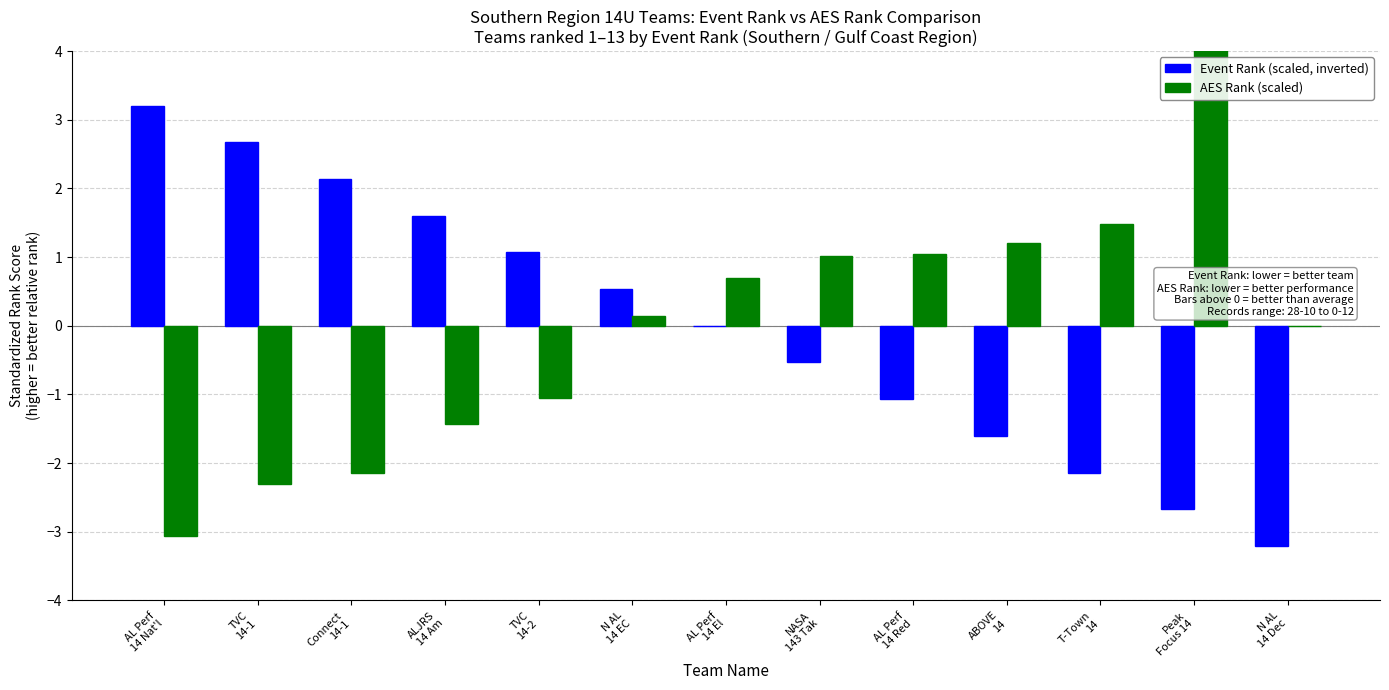

List the labels in order of AES Rank (scaled) value, smallest first.

AL Perf
14 Nat'l, TVC
14-1, Connect
14-1, ALJRS
14 Am, TVC
14-2, N AL
14 Dec, N AL
14 EC, AL Perf
14 El, NASA
143 Tak, AL Perf
14 Red, ABOVE
14, T-Town
14, Peak
Focus 14